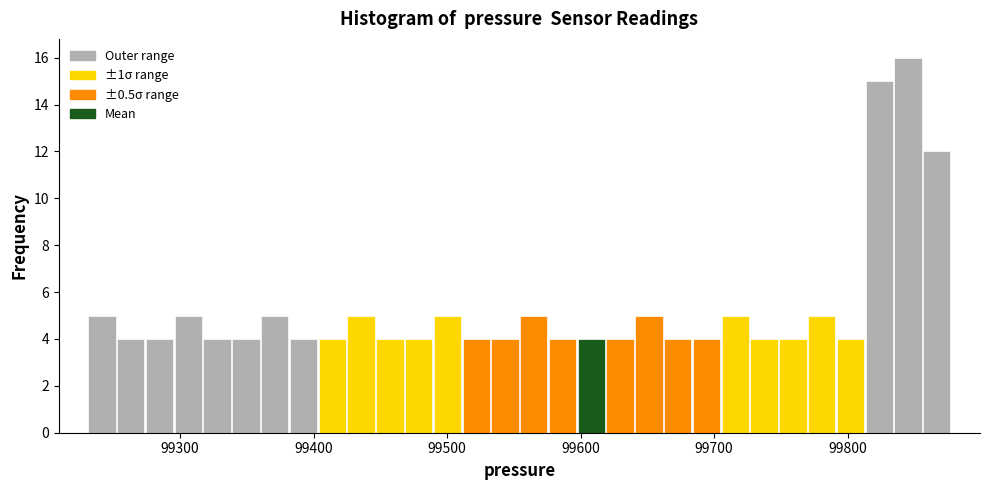

Read against the x-axis, roughly where is the centre of the tallest bar?

99850